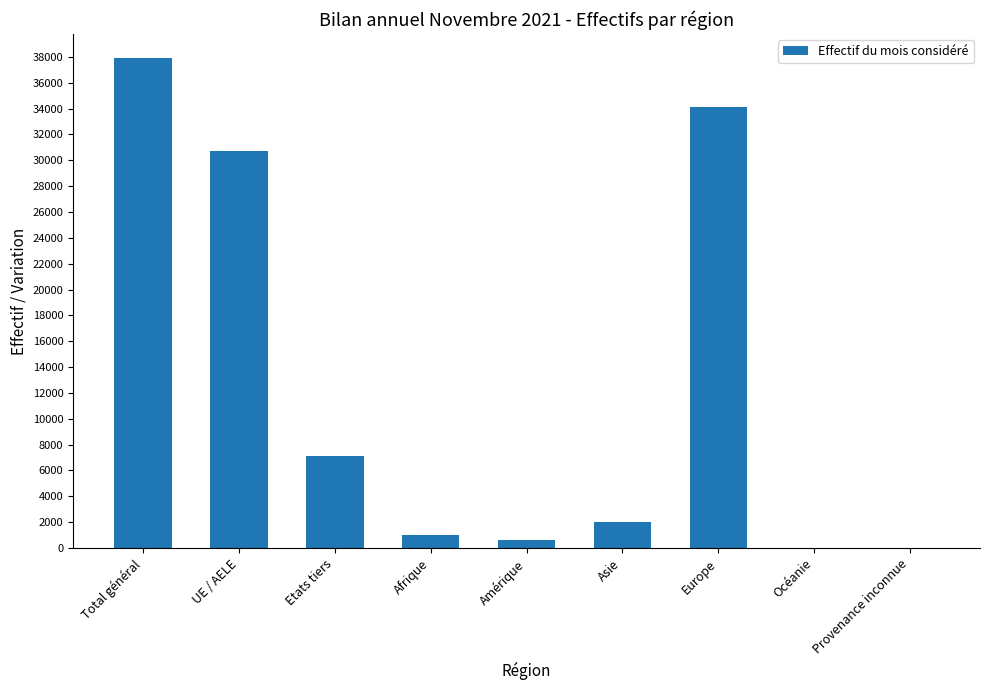

Does the chart contain stacked bars?

No